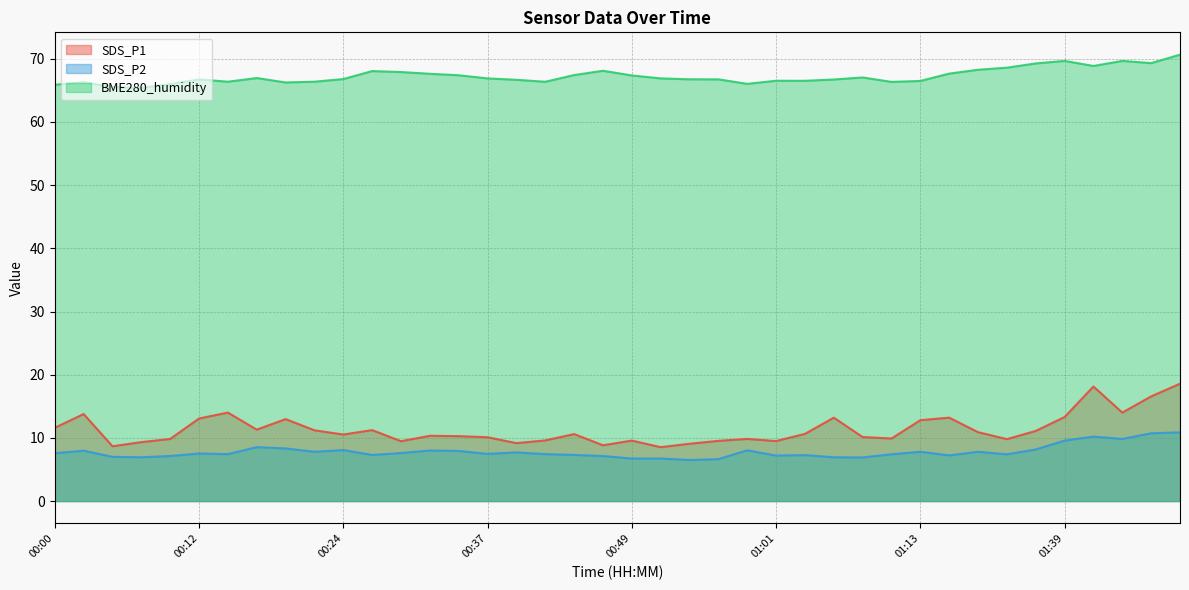

What is the difference between the SDS_P2 values at 00:51 and 01:13?

1.1